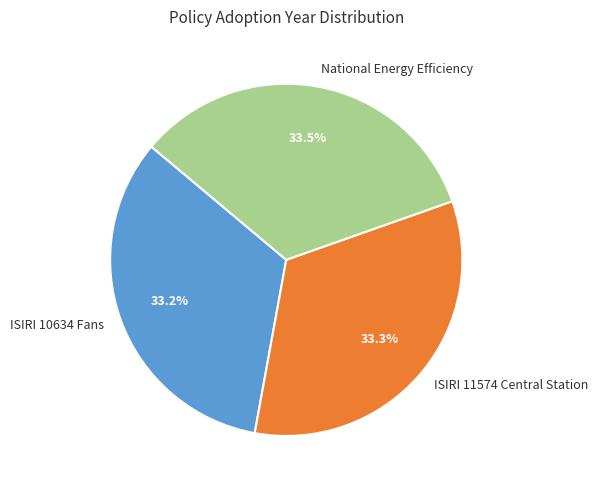

Does any single category account for the majority?

No